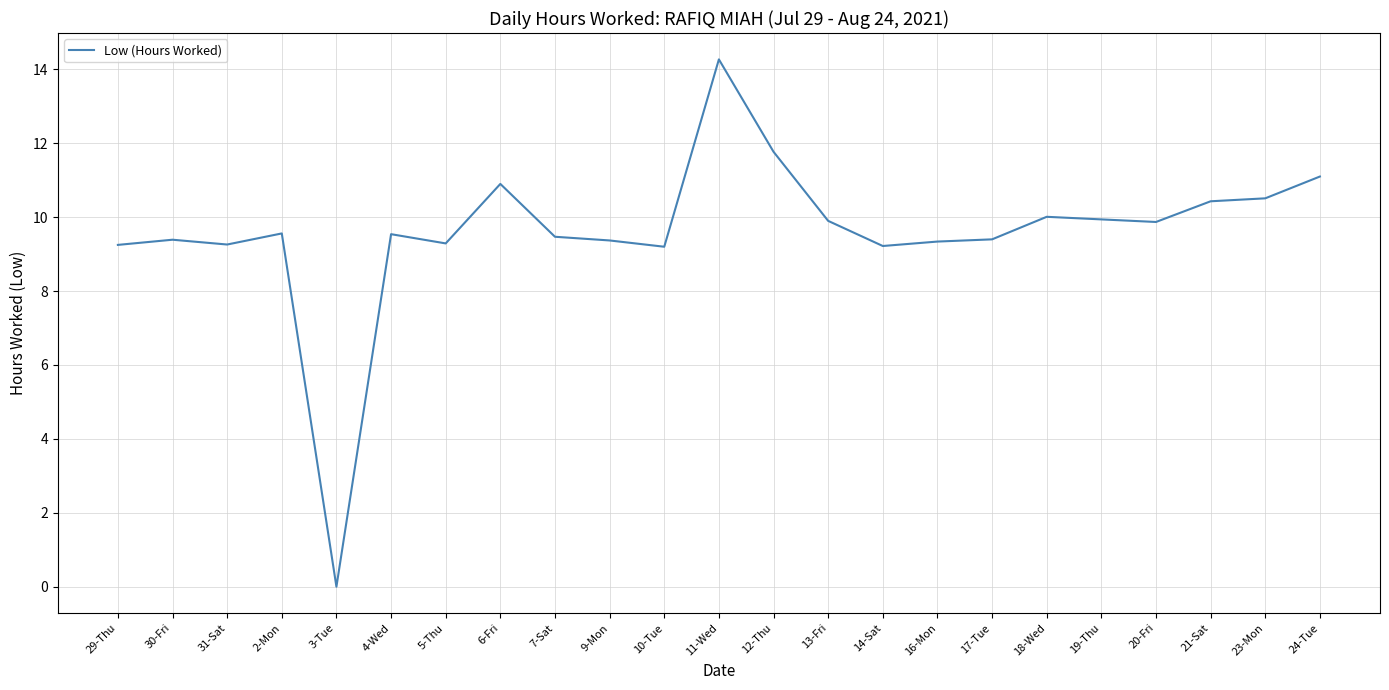

What position from the left is 18-Wed?

18